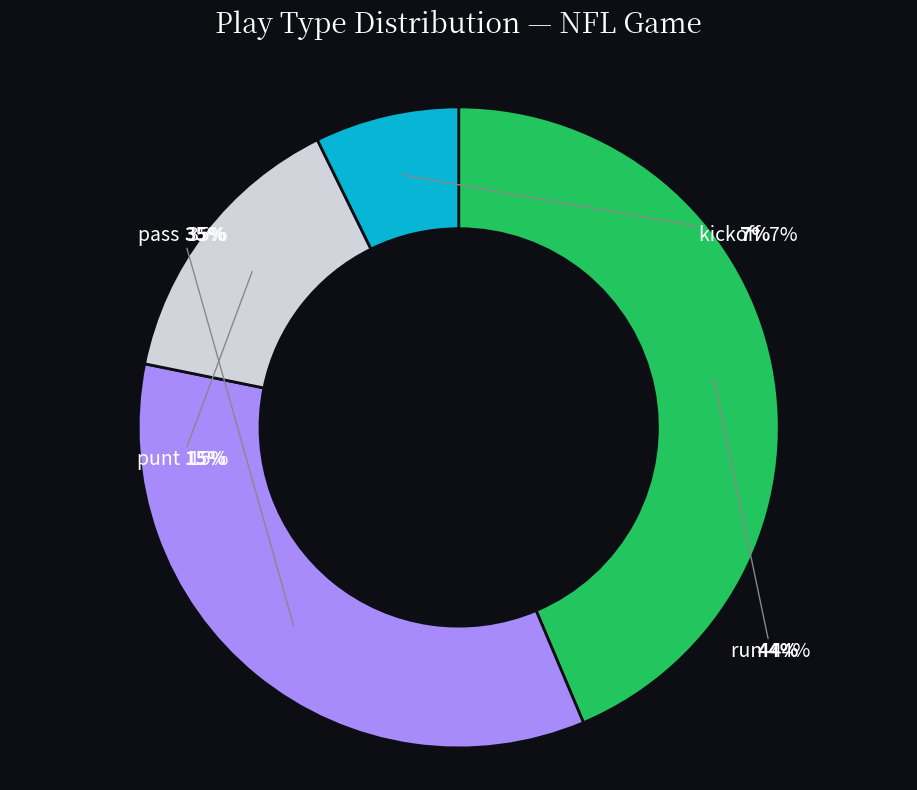

What percentage is the pass slice, to the nearest percent?

35%